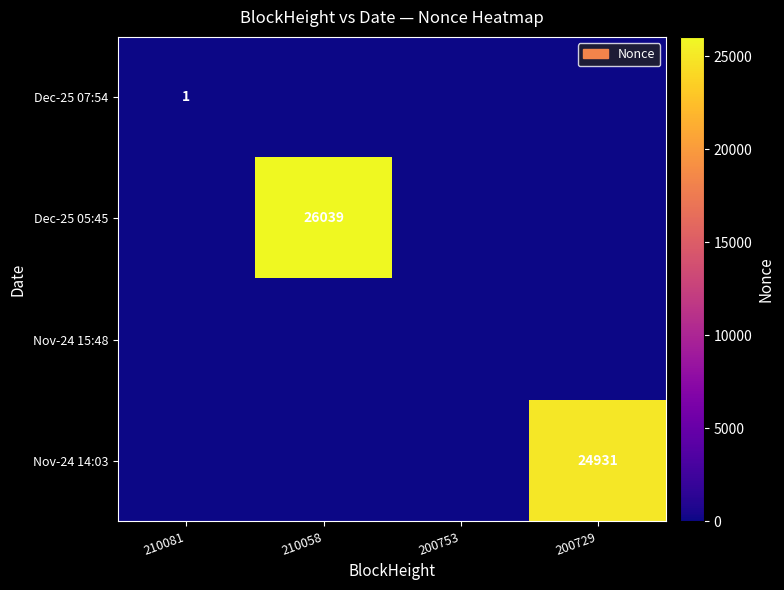

The Dec-25 05:45 series shows 26039 at 210058. True or false?

True